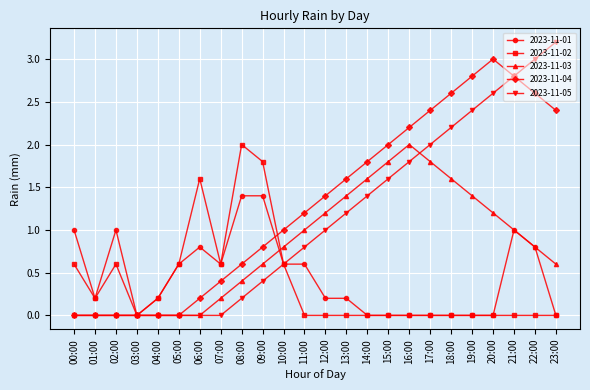

True or false: 2023-11-01 has more than 0 points higher than both neighbors.

True